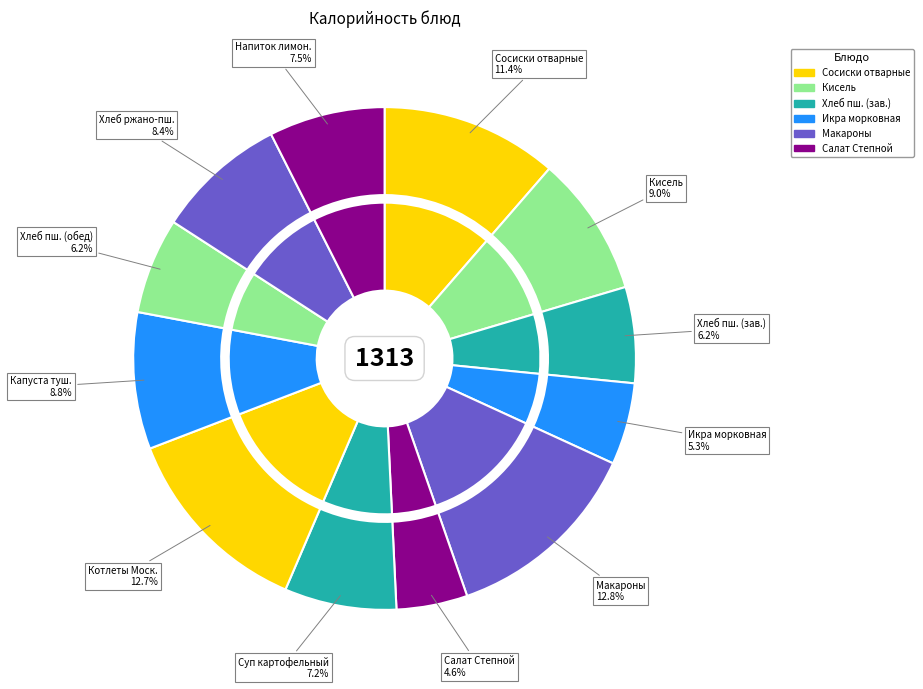

Is Котлеты Московские the majority of the pie?

No